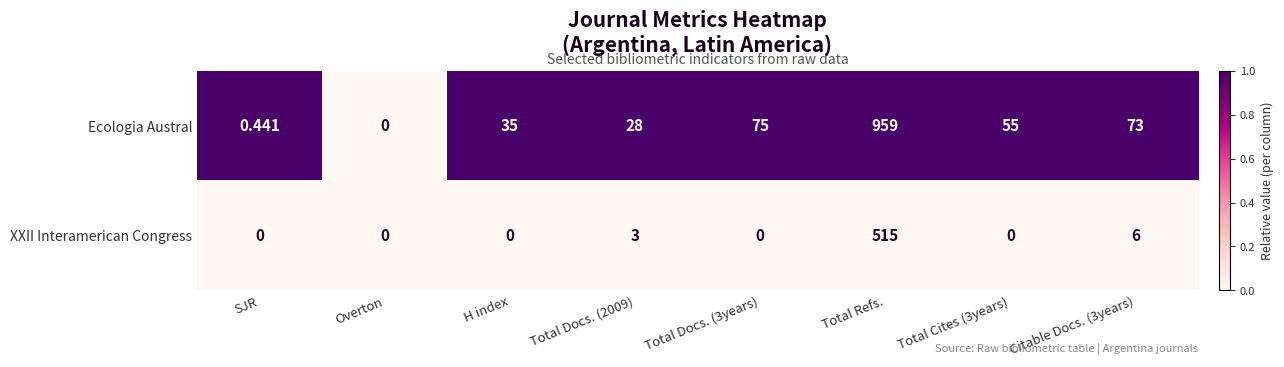

Is the value of Ecologia Austral at Total Docs. (3years) greater than the value of XXII Interamerican Congress at Total Cites (3years)?

Yes